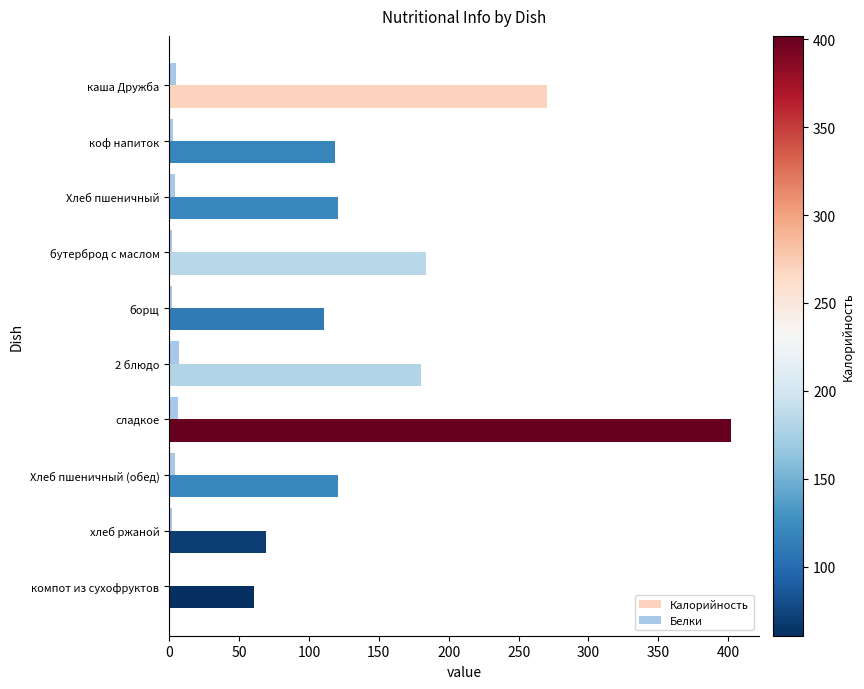

True or false: Калорийность has a value of 159.4 at коф напиток.

False